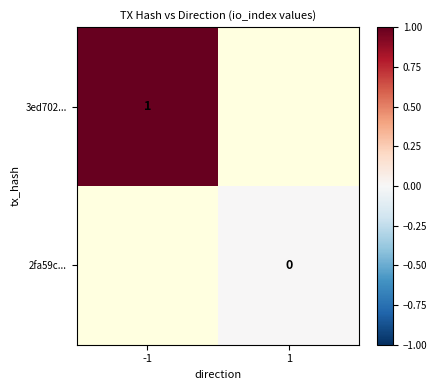

Which label corresponds to the largest value in the chart?

-1